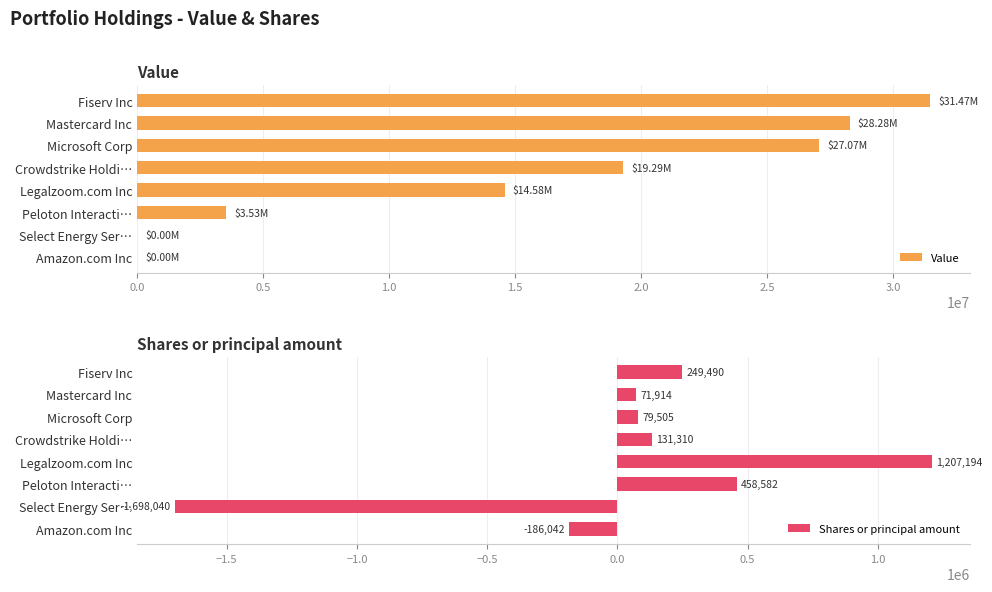

At which label is Value closest to 15736582?

Legalzoom.com Inc